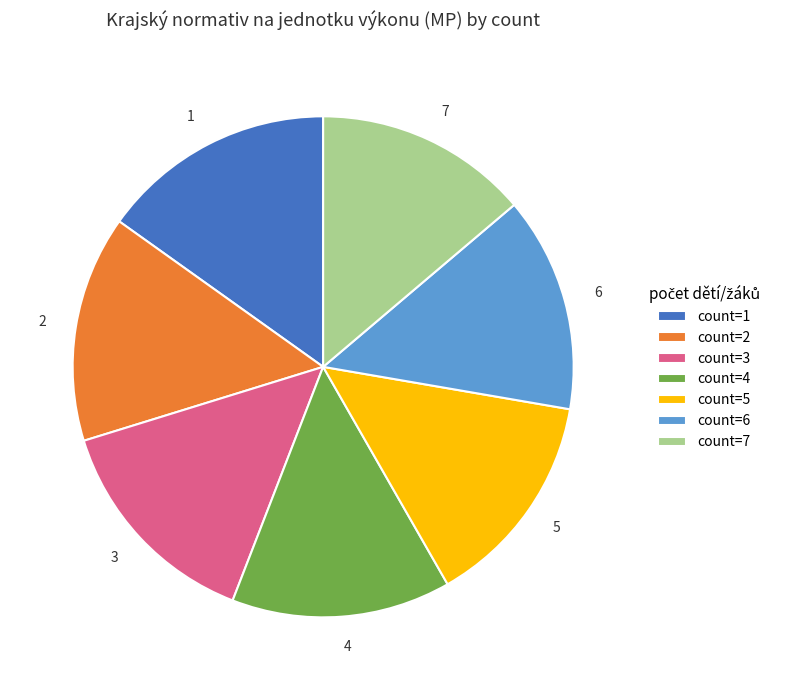

What is the ratio of the value at 7 to the value at 3?

1.0